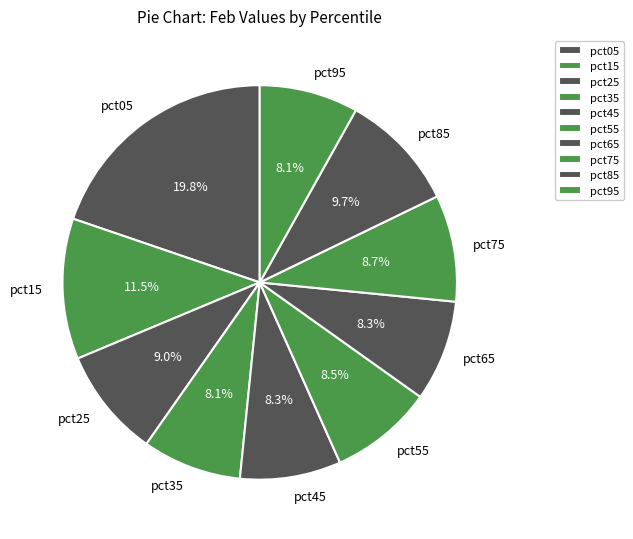

To the nearest percent, what portion does pct95 represent?

8%